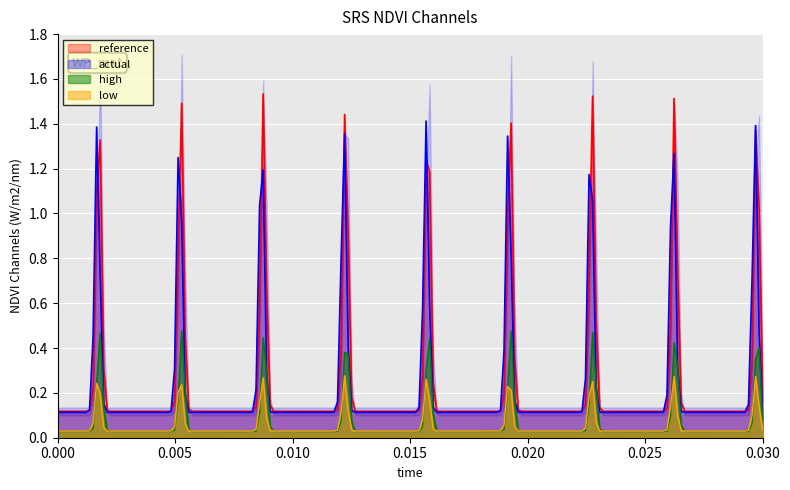

True or false: low and actual cross at least once.

False